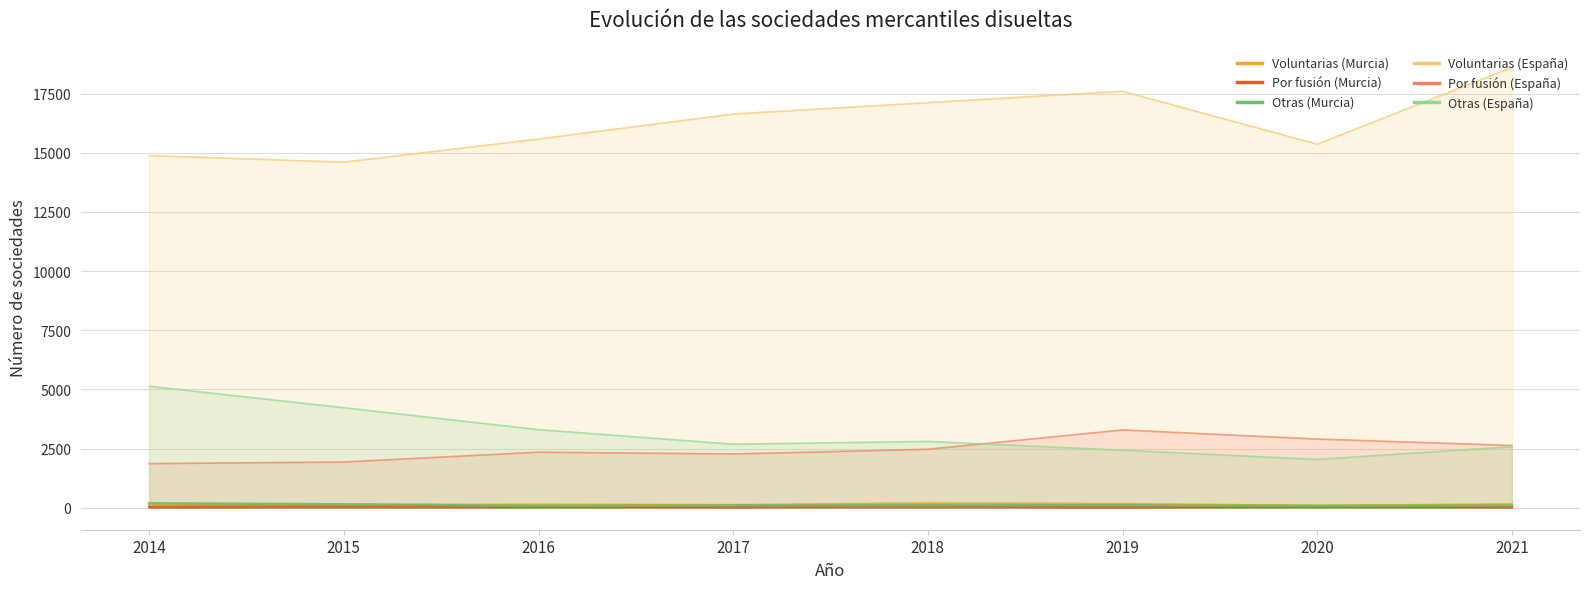

What is the average value of the Otras (España) series?

3148